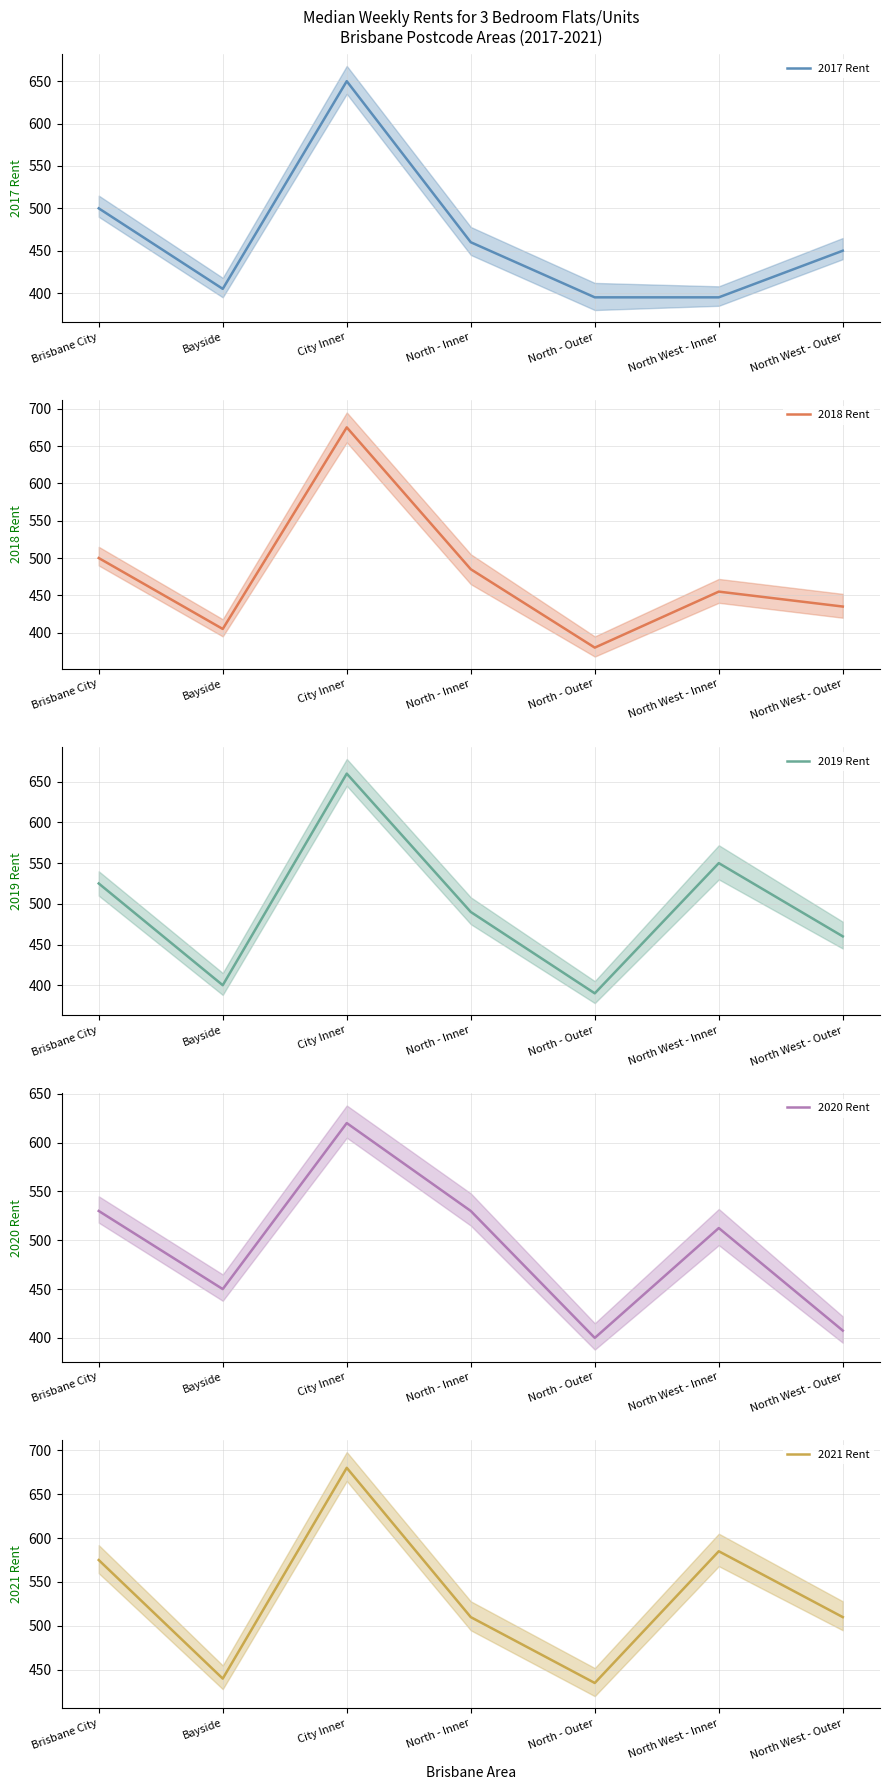

True or false: 2017 Rent has more than 1 interior local peaks.

False